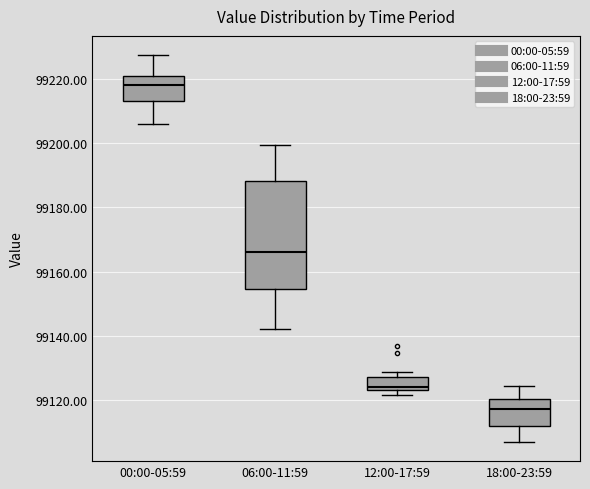

Where is the lower edge of the box for 12:00-17:59 on the y-axis? The values are not printed on the chart, so give them approximately, as read against the axis.

99124